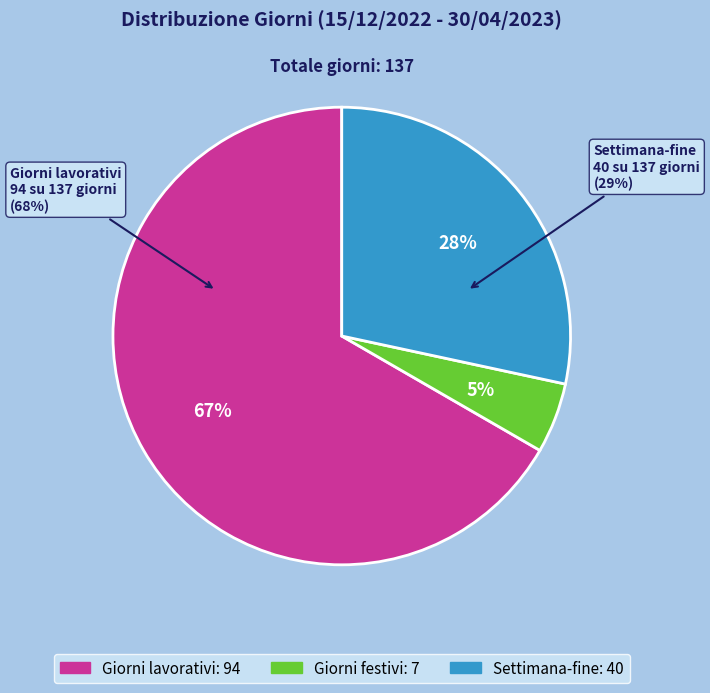

Is it true that Giorni festivi is 5% of the pie?

True